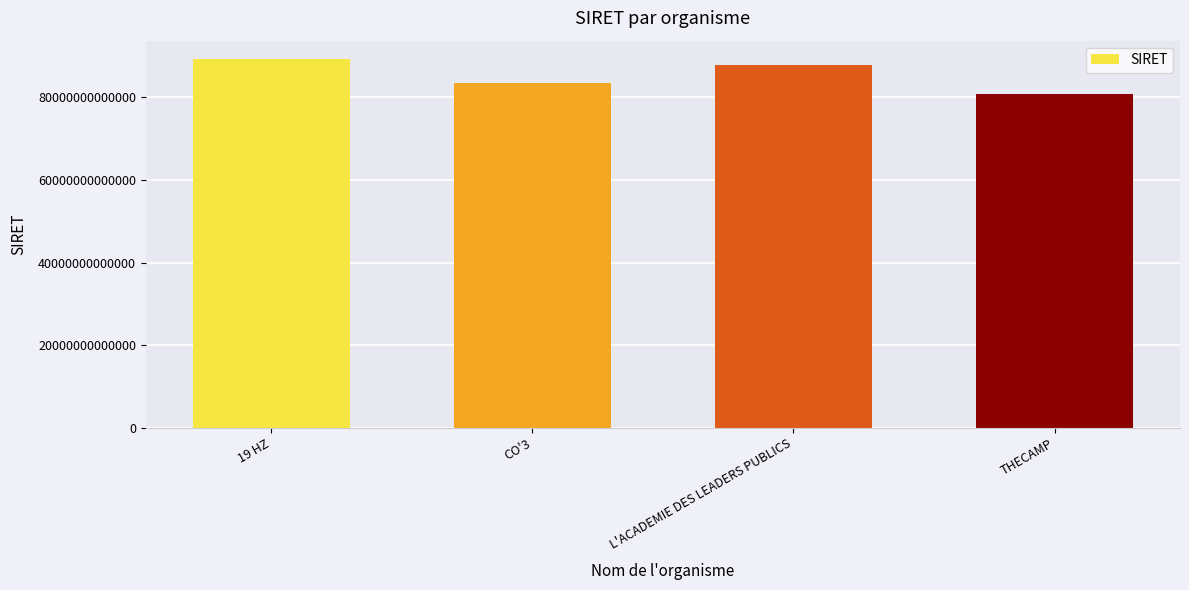

Which label corresponds to the smallest value in the chart?

THECAMP